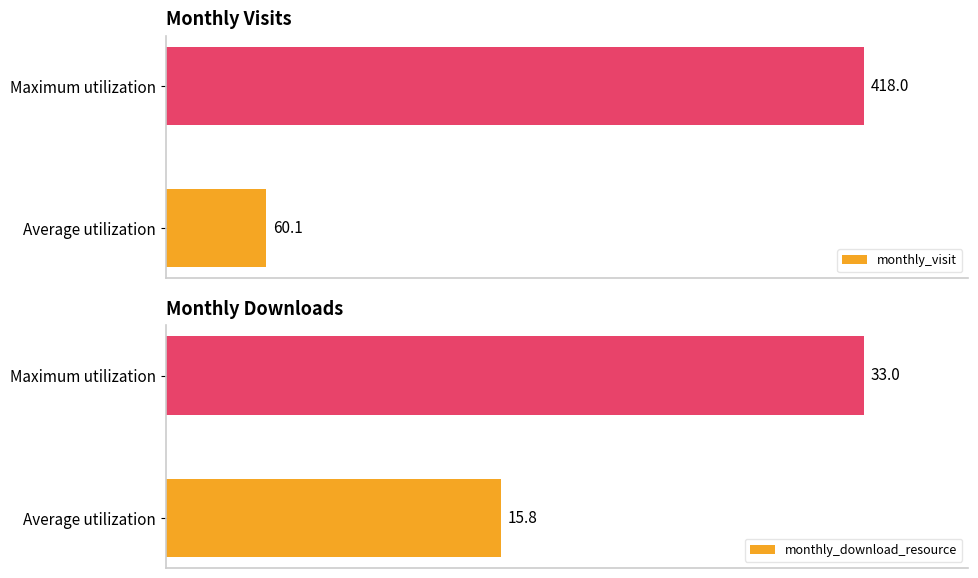

Which series has the widest spread of values?

monthly_visit